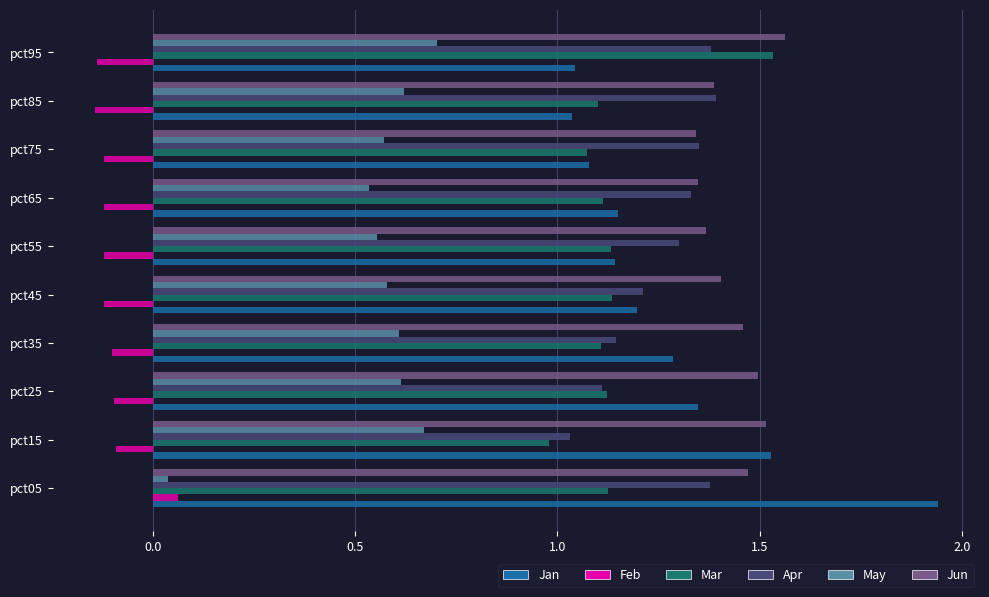

At how many categories does at least one series exceed 0?

10